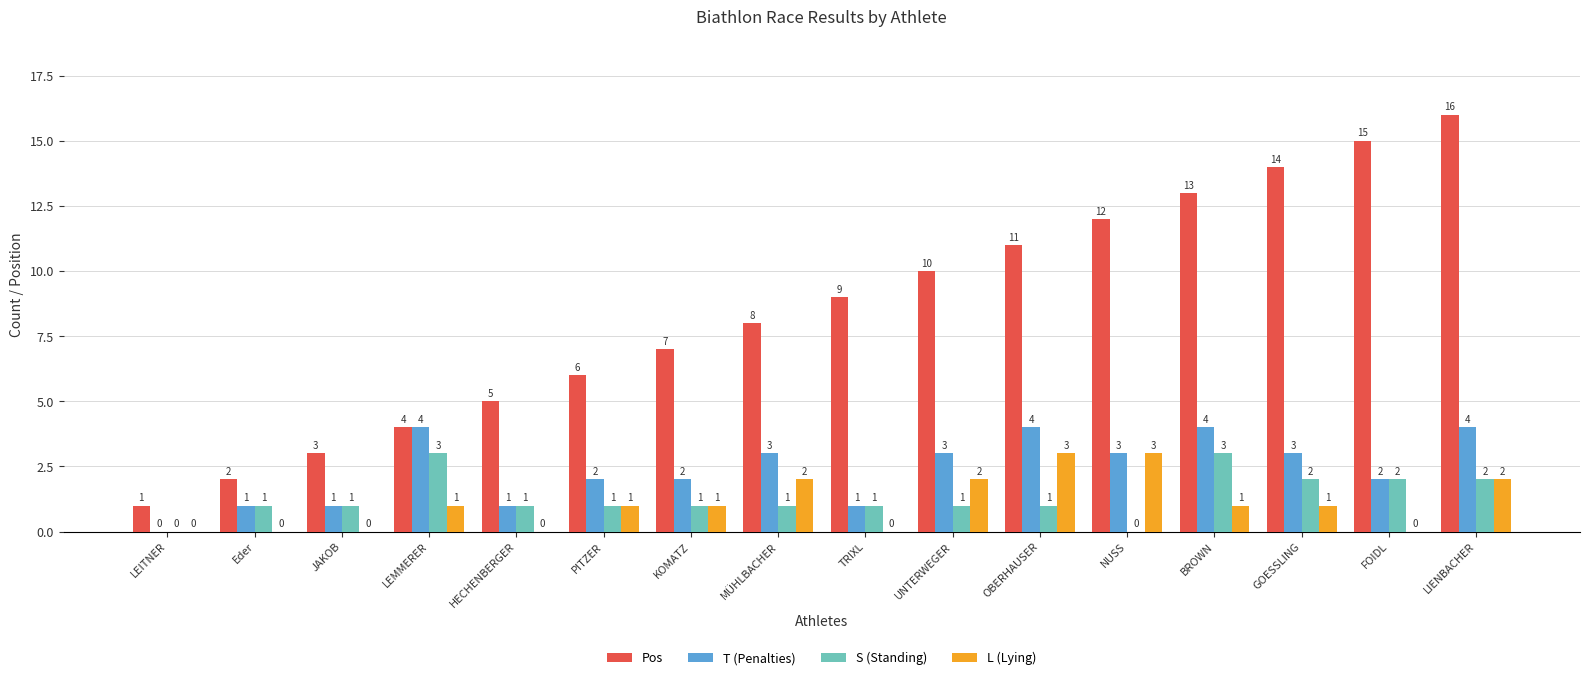

What is the difference between the Pos values at LEMMERER and OBERHAUSER?

7